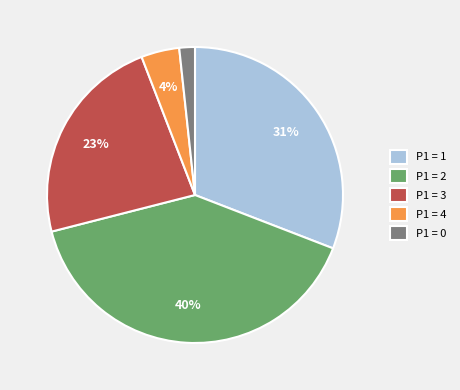

How many slices are in this pie chart?

5